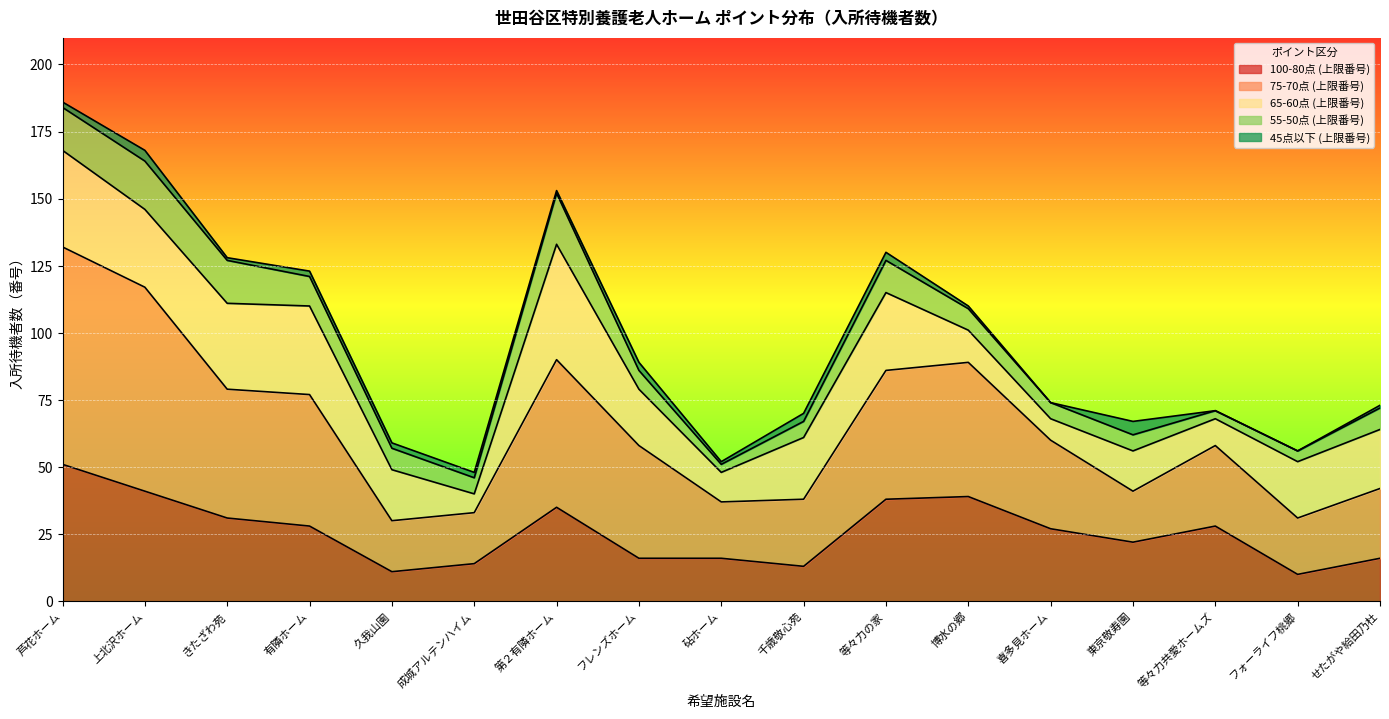

Is the value of 75-70点 (上限番号) at 等々力の家 greater than the value of 55-50点 (上限番号) at 東京敬寿園?

Yes